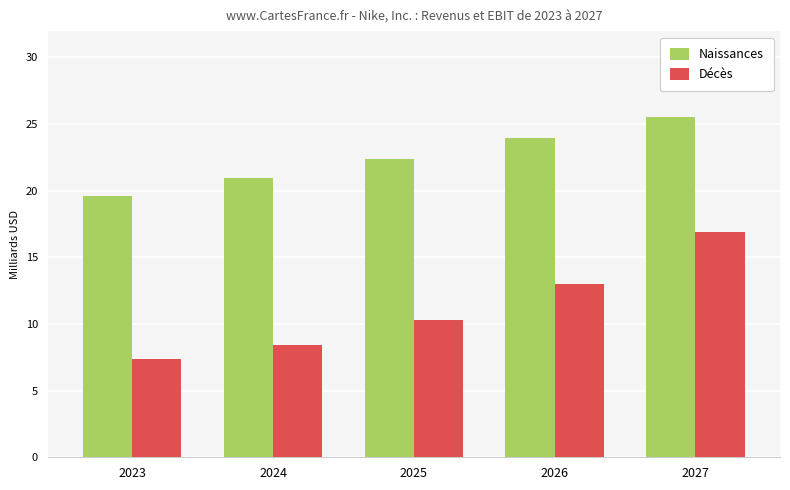

What is the total value across all series at 2027?

42.4